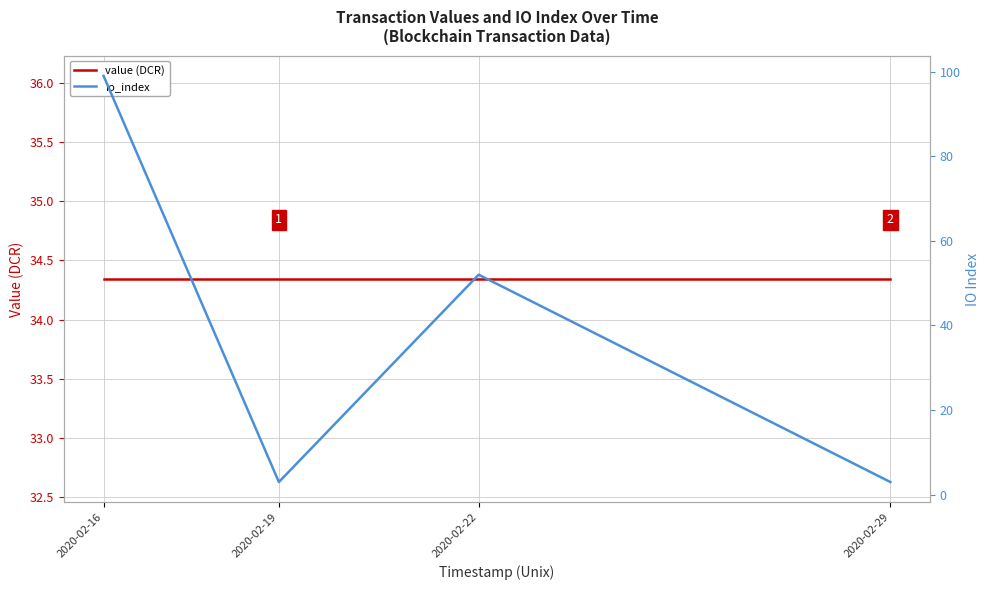

List the series in order of their peak value, lowest first.

value (DCR), io_index